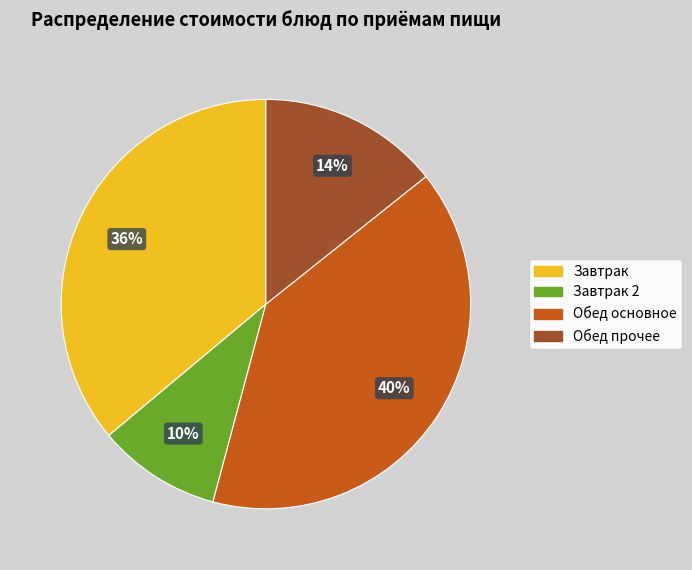

Is there a majority slice in this chart?

No